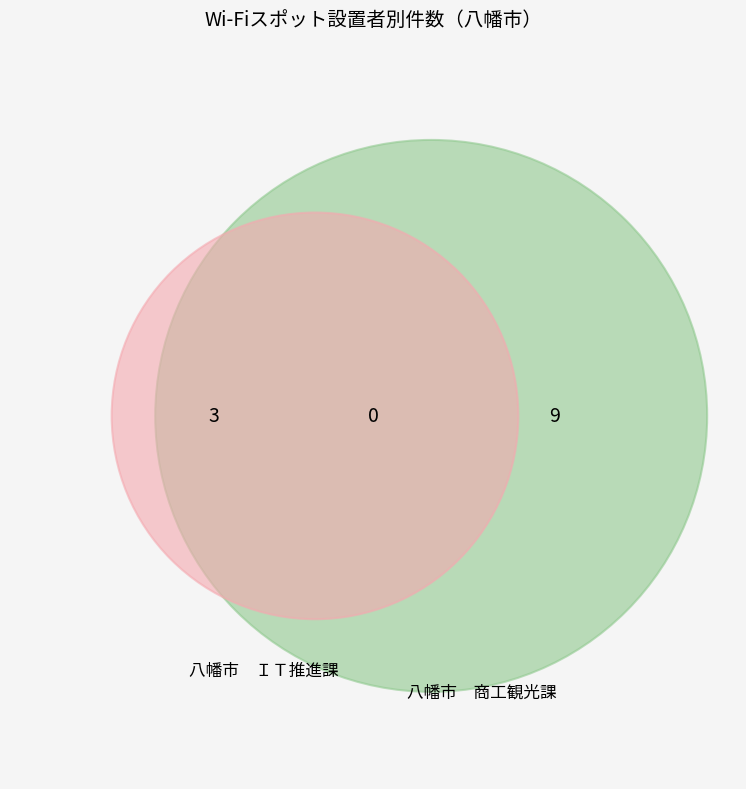

Which slice is the largest?

八幡市　商工観光課